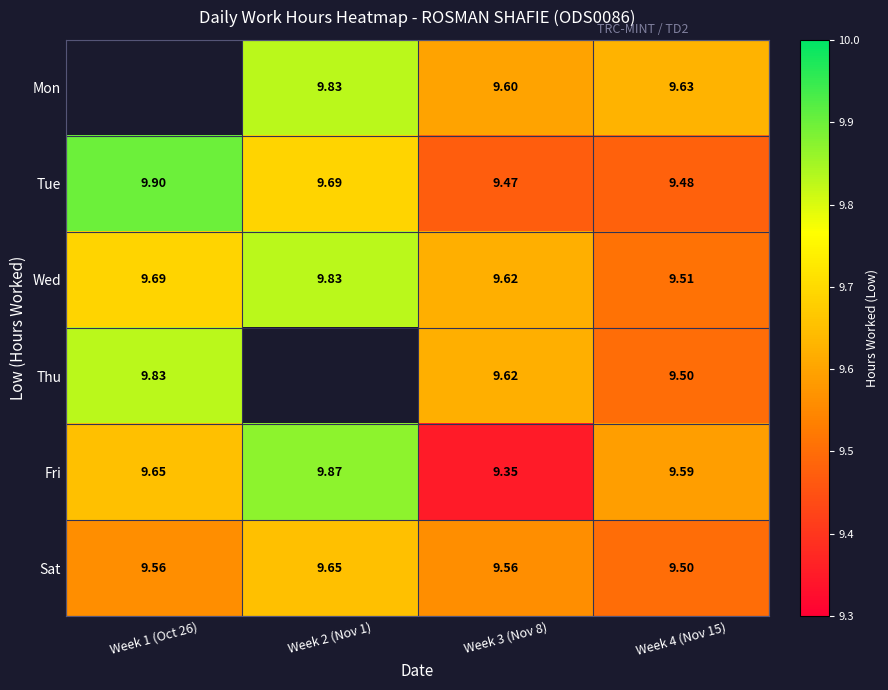

How many categories are shown in the chart?

4